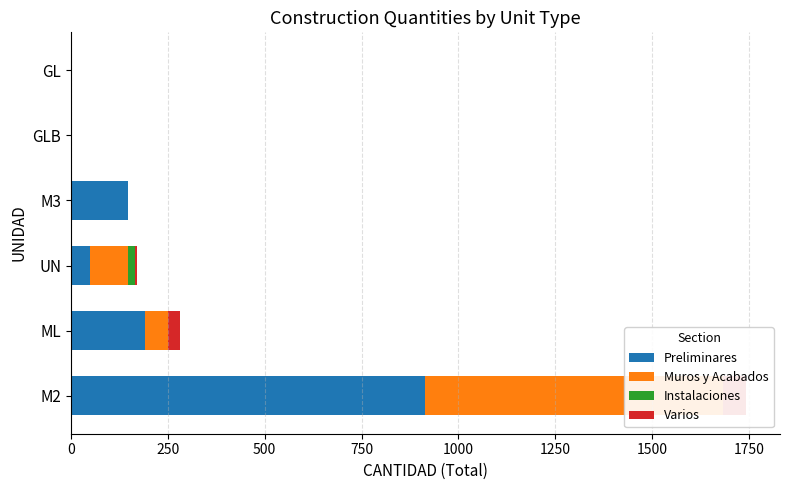

How many distinct data groups are displayed?

4